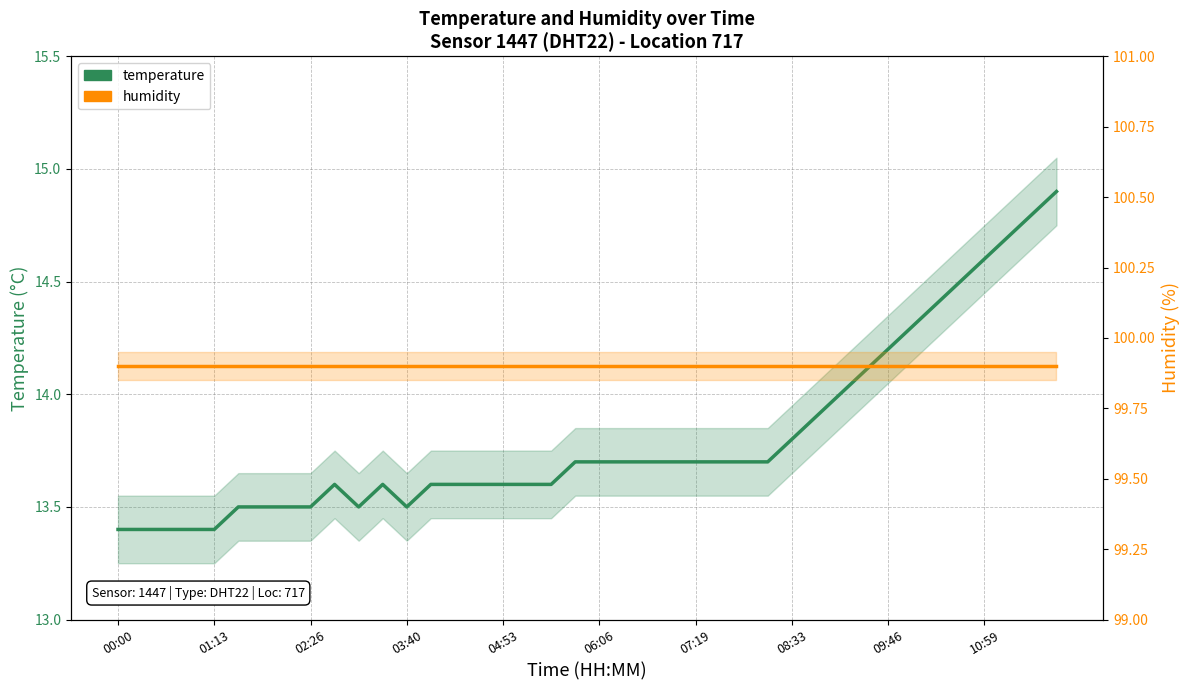

True or false: temperature has more than 1 points higher than both neighbors.

True